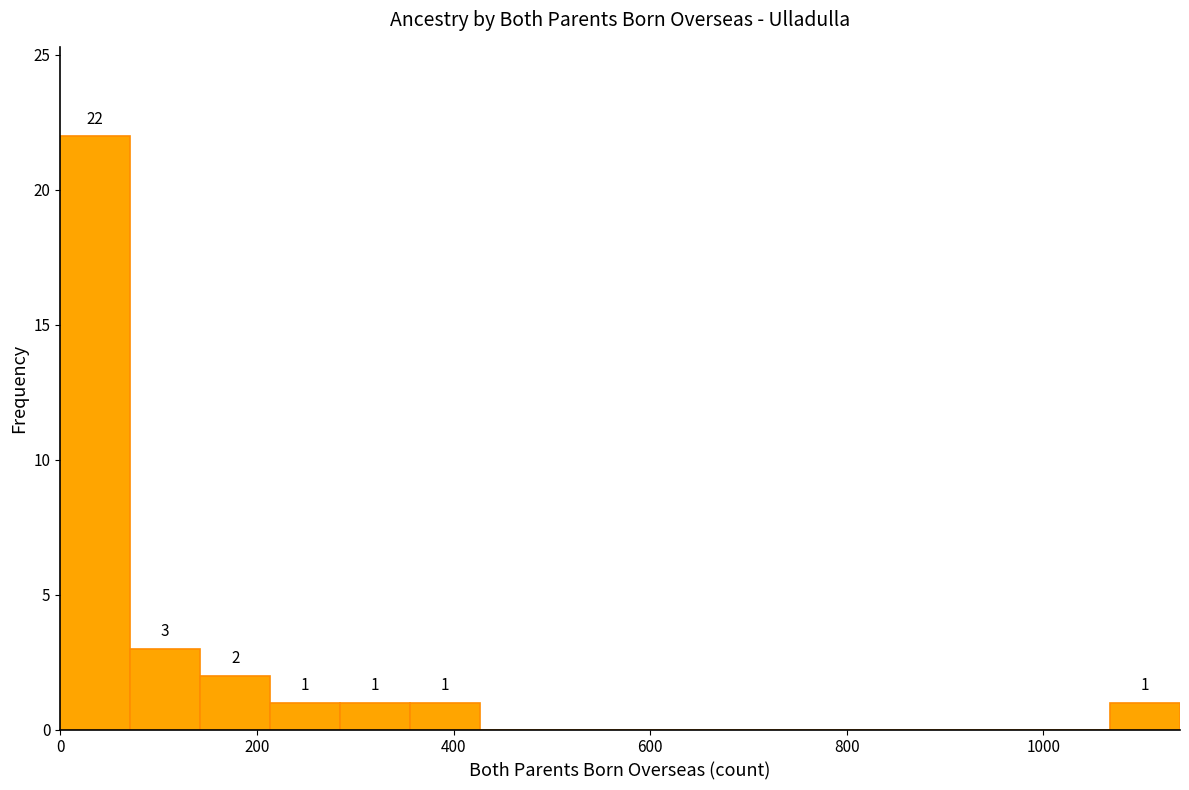

Read against the x-axis, roughly where is the centre of the tallest bar?

40